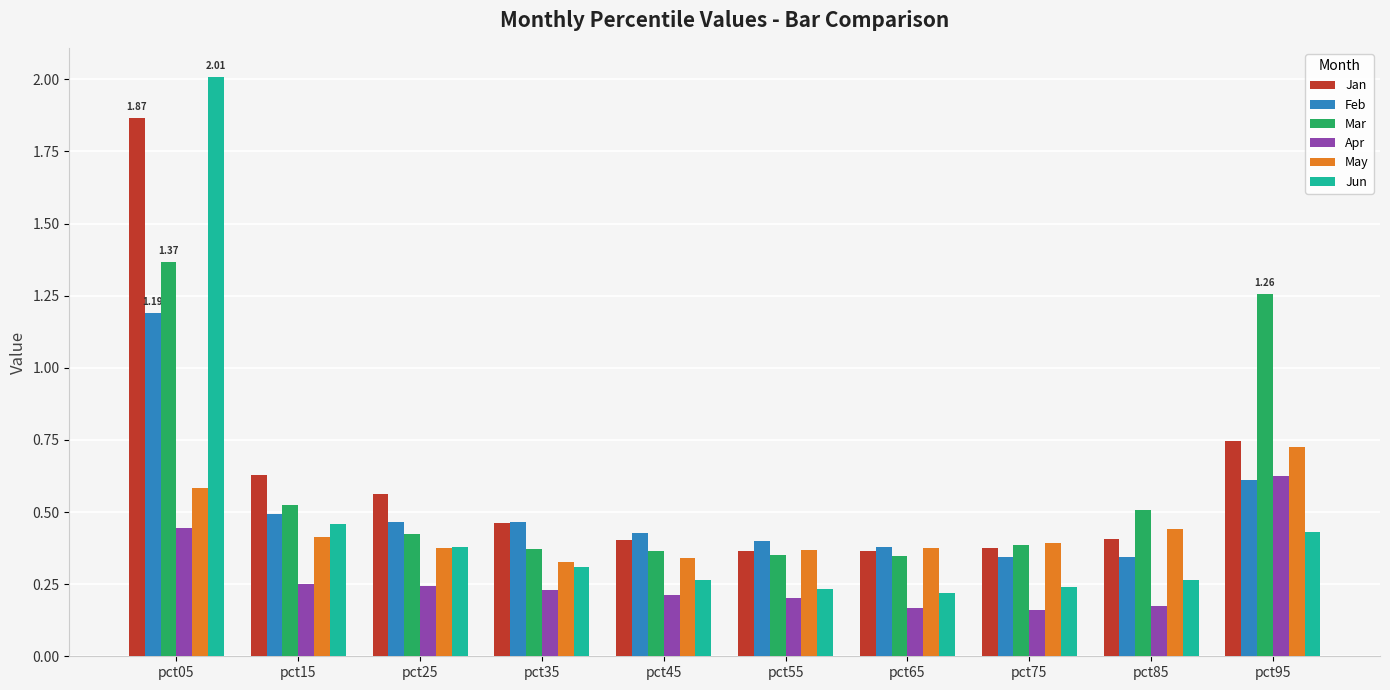

What is the difference between the highest and lowest values at pct95?

0.8